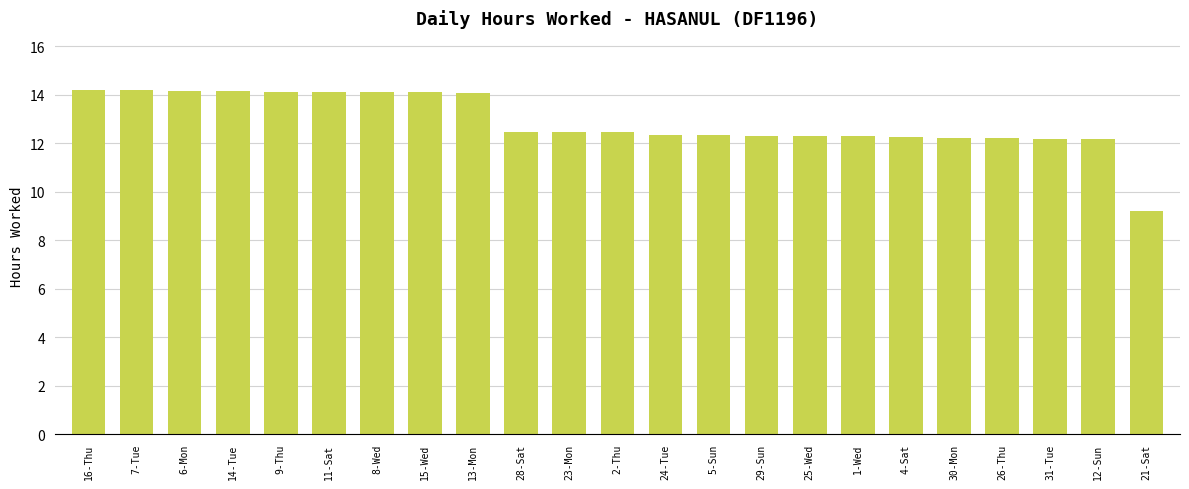

What is the label of the 21st bar from the right?

6-Mon